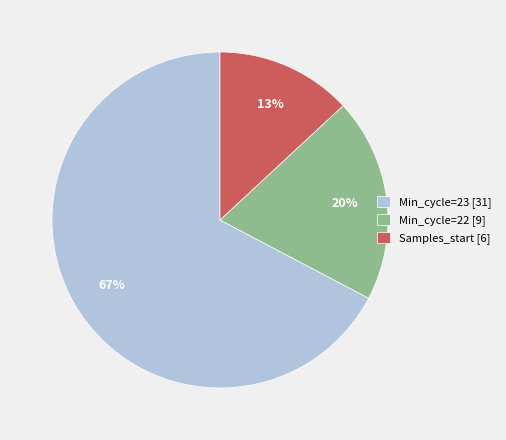

Which slice is the smallest?

Samples_start [6]